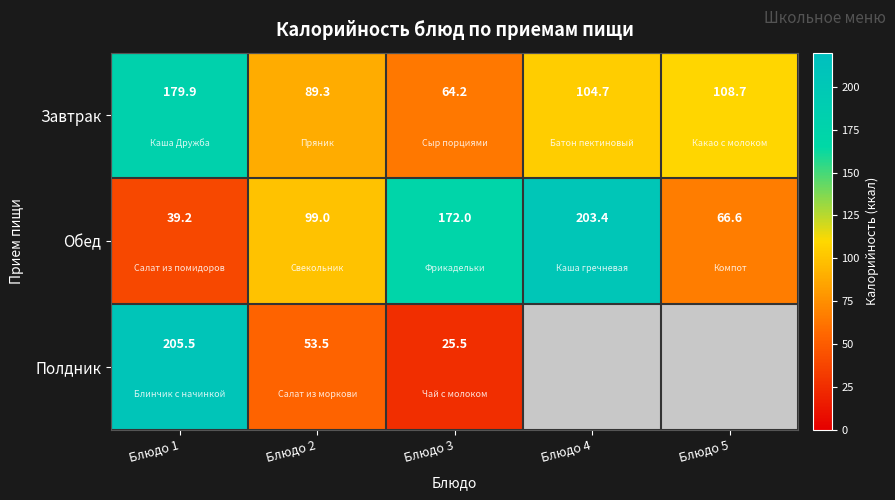

What is the spread (max minus min) of values at Блюдо 1?

166.3